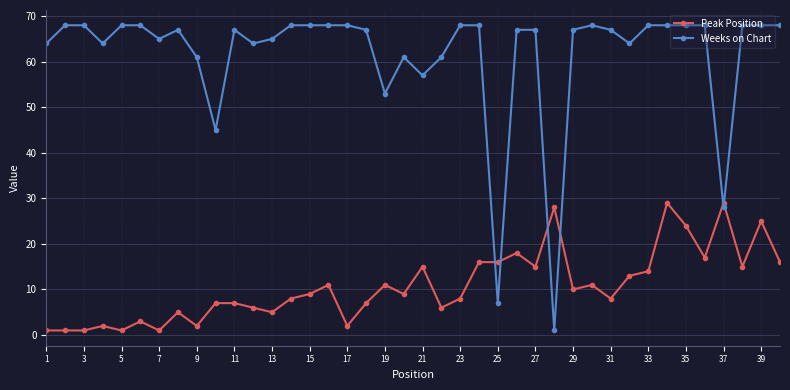

List the series in order of their peak value, highest first.

Weeks on Chart, Peak Position